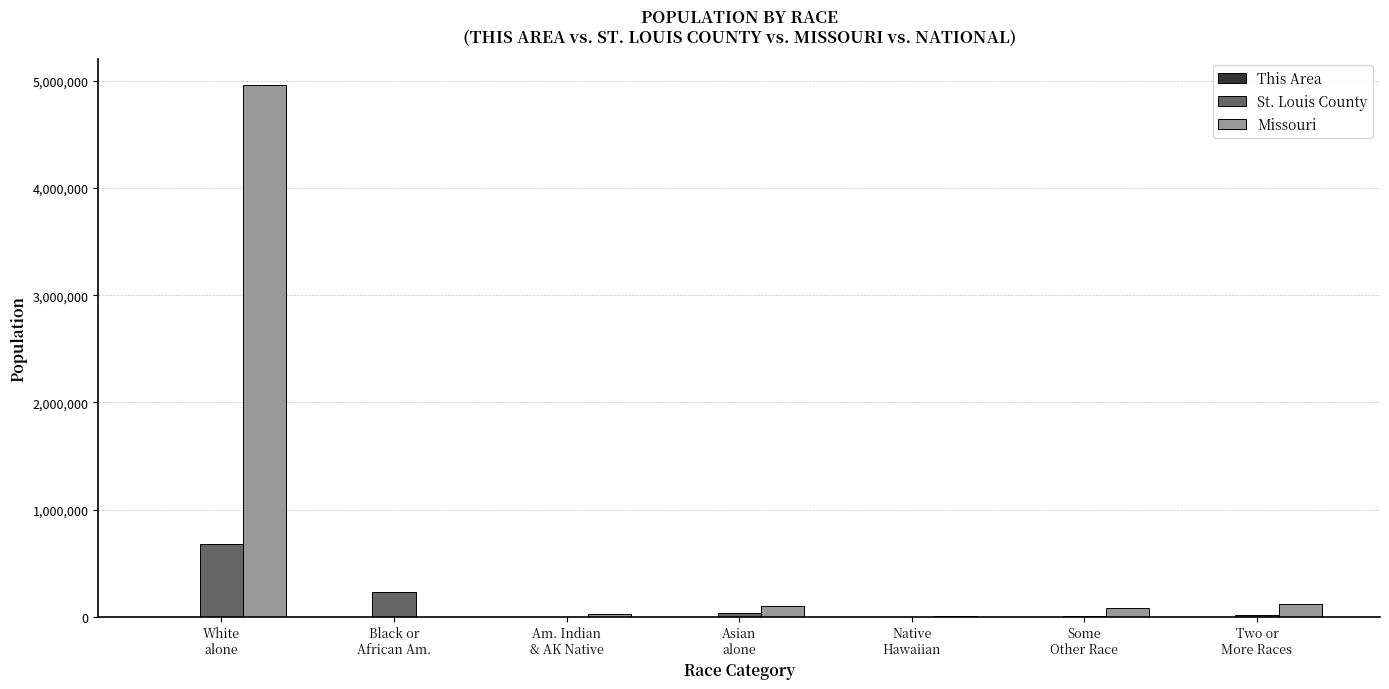

What is the maximum value shown in the chart?

4958770